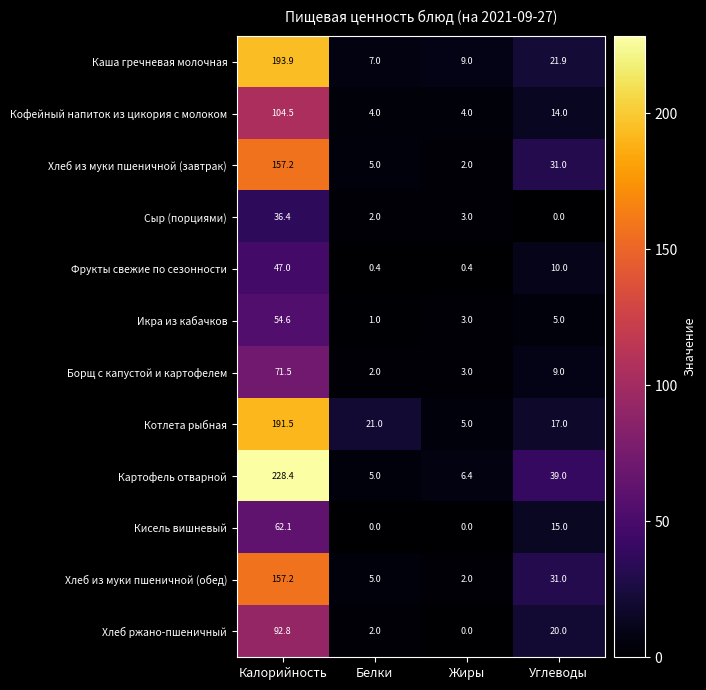

The value of Хлеб из муки пшеничной (обед) at Калорийность is 215.3. True or false?

False